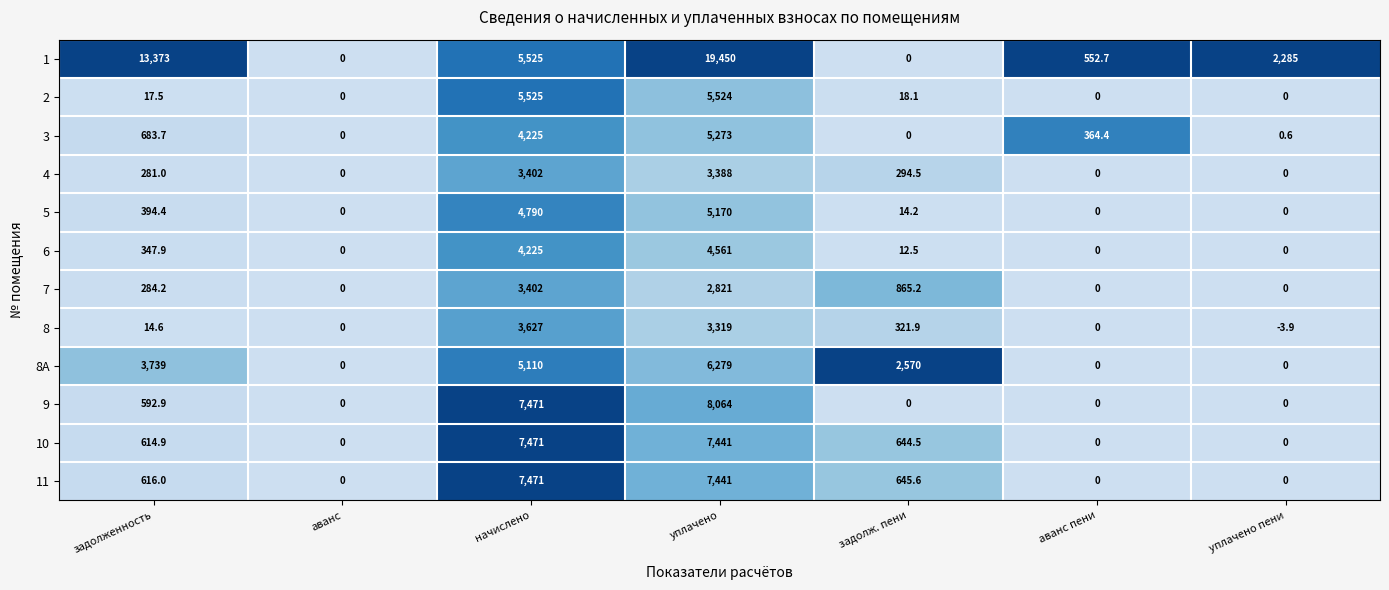

What is the average value of the 1 series?

5883.7